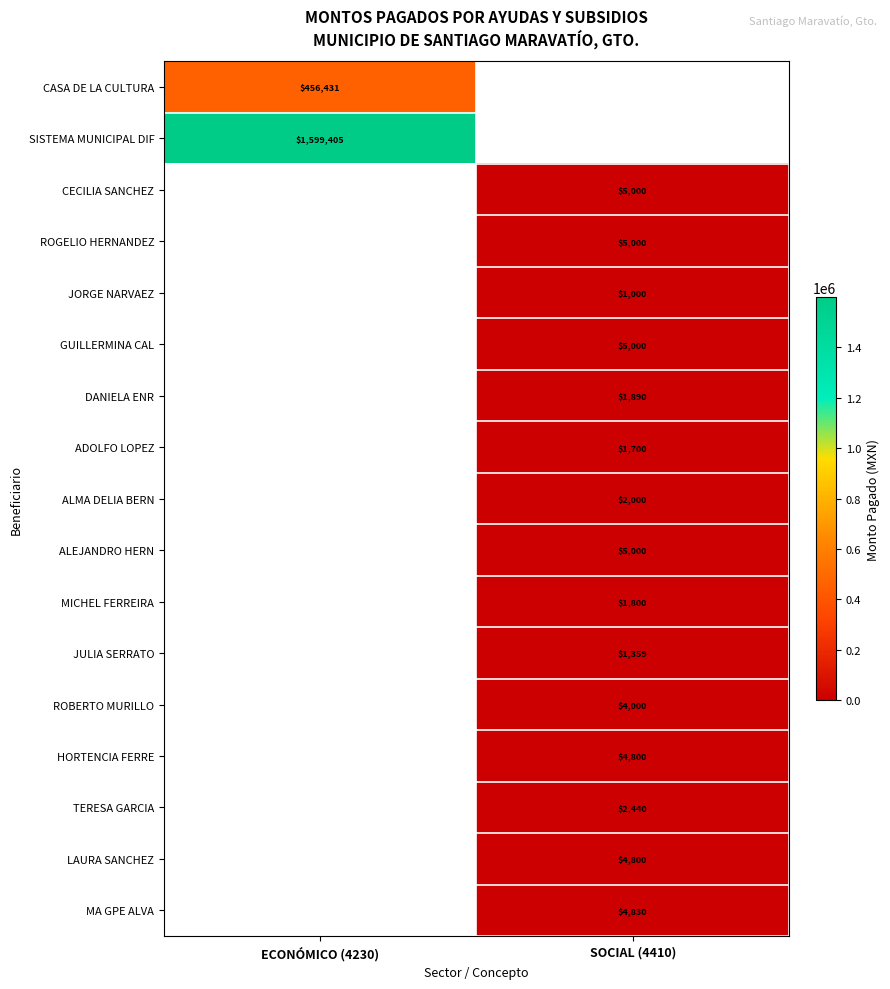

Is the value of ALMA DELIA BERN at SOCIAL (4410) greater than the value of LAURA SANCHEZ at SOCIAL (4410)?

No